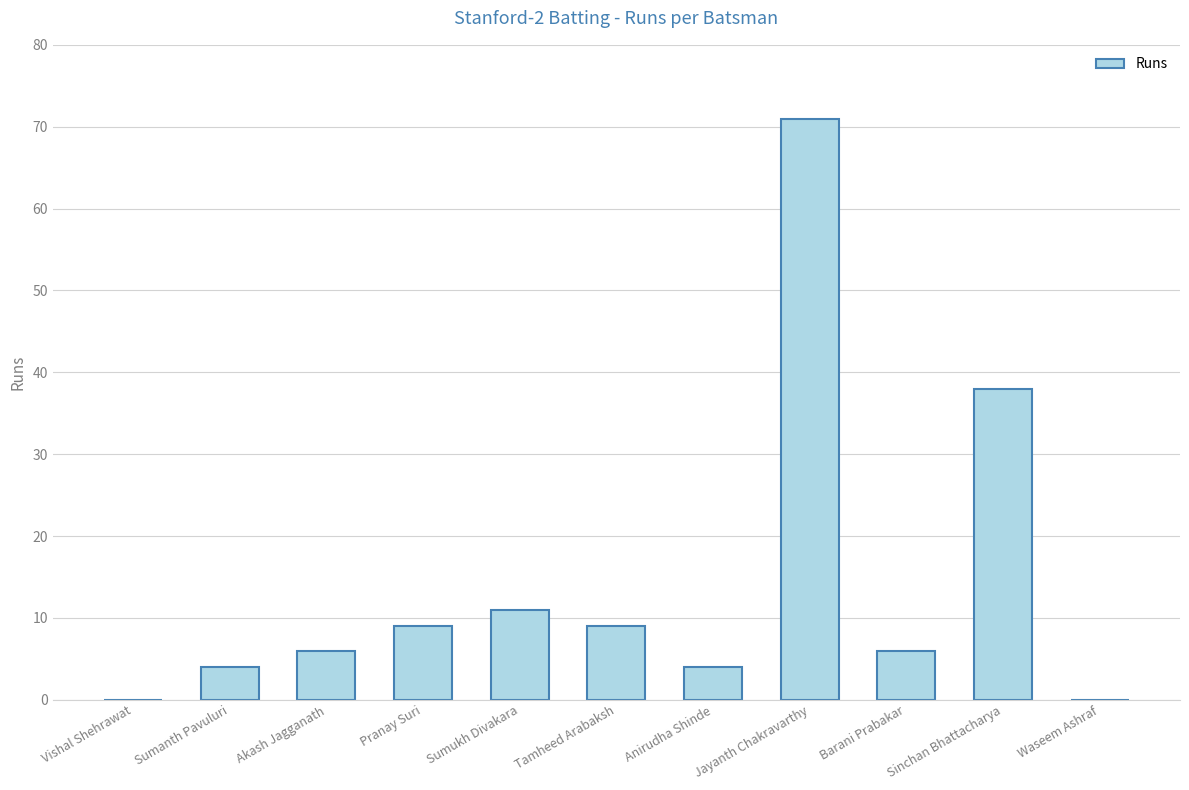

What is the sum of the values at Sinchan Bhattacharya and Akash Jagganath?

44